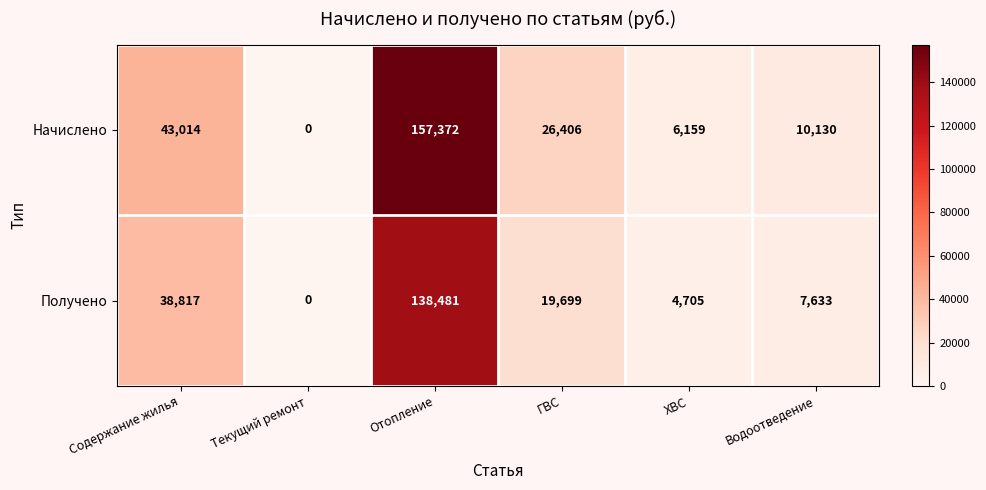

Reading left to right, list all the values displayed in this chart.

Начислено: Содержание жилья=43014	Текущий ремонт=0	Отопление=157372	ГВС=26406	ХВС=6159	Водоотведение=10130
Получено: Содержание жилья=38817	Текущий ремонт=0	Отопление=138481	ГВС=19699	ХВС=4705	Водоотведение=7633